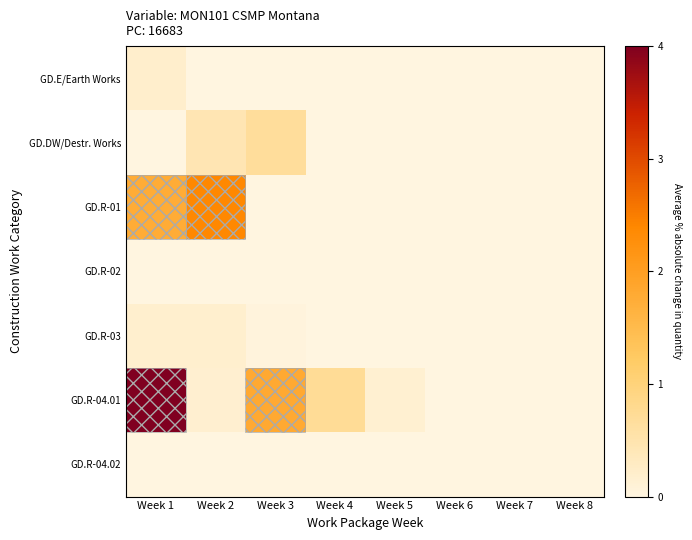

Reading left to right, extract all data points from this chart.

GD.E/Earth Works: Week 1=0.2	Week 2=0.0	Week 3=0.0	Week 4=0.0	Week 5=0.0	Week 6=0.0	Week 7=0.0	Week 8=0.0
GD.DW/Destr. Works: Week 1=0.0	Week 2=0.5	Week 3=0.7	Week 4=0.0	Week 5=0.0	Week 6=0.0	Week 7=0.0	Week 8=0.0
GD.R-01: Week 1=1.8	Week 2=2.4	Week 3=0.0	Week 4=0.0	Week 5=0.0	Week 6=0.0	Week 7=0.0	Week 8=0.0
GD.R-02: Week 1=0.0	Week 2=0.0	Week 3=0.0	Week 4=0.0	Week 5=0.0	Week 6=0.0	Week 7=0.0	Week 8=0.0
GD.R-03: Week 1=0.2	Week 2=0.2	Week 3=0.0	Week 4=0.0	Week 5=0.0	Week 6=0.0	Week 7=0.0	Week 8=0.0
GD.R-04.01: Week 1=4.0	Week 2=0.2	Week 3=1.8	Week 4=0.7	Week 5=0.1	Week 6=0.0	Week 7=0.0	Week 8=0.0
GD.R-04.02: Week 1=0.0	Week 2=0.0	Week 3=0.0	Week 4=0.0	Week 5=0.0	Week 6=0.0	Week 7=0.0	Week 8=0.0